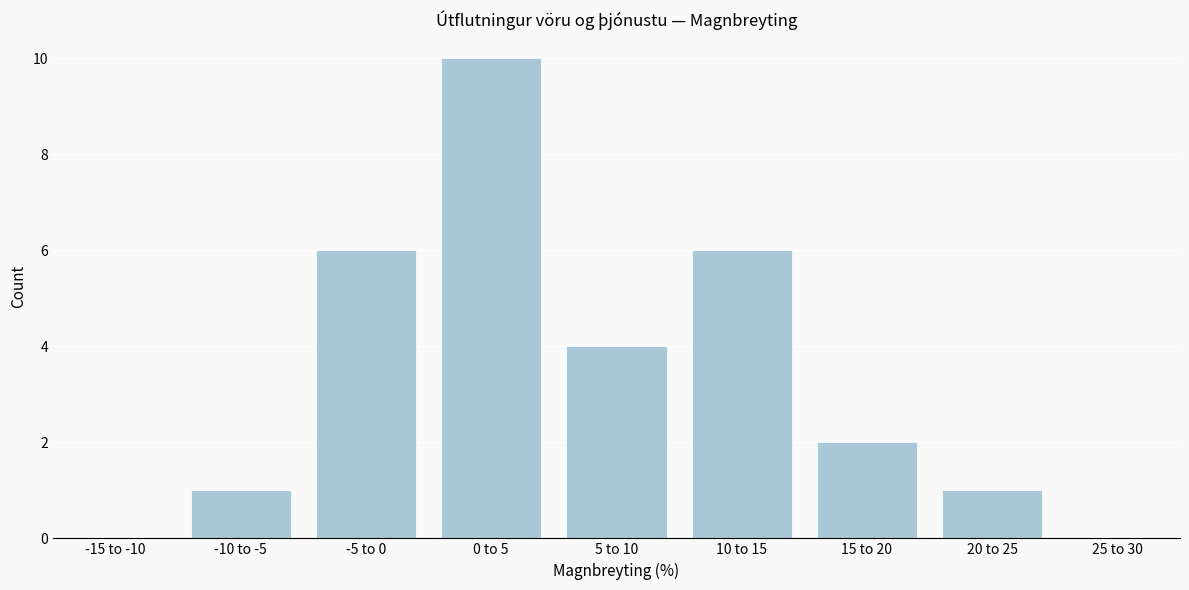

Reading left to right, extract all data points from this chart.

-15 to -10=0	-10 to -5=1	-5 to 0=6	0 to 5=10	5 to 10=4	10 to 15=6	15 to 20=2	20 to 25=1	25 to 30=0